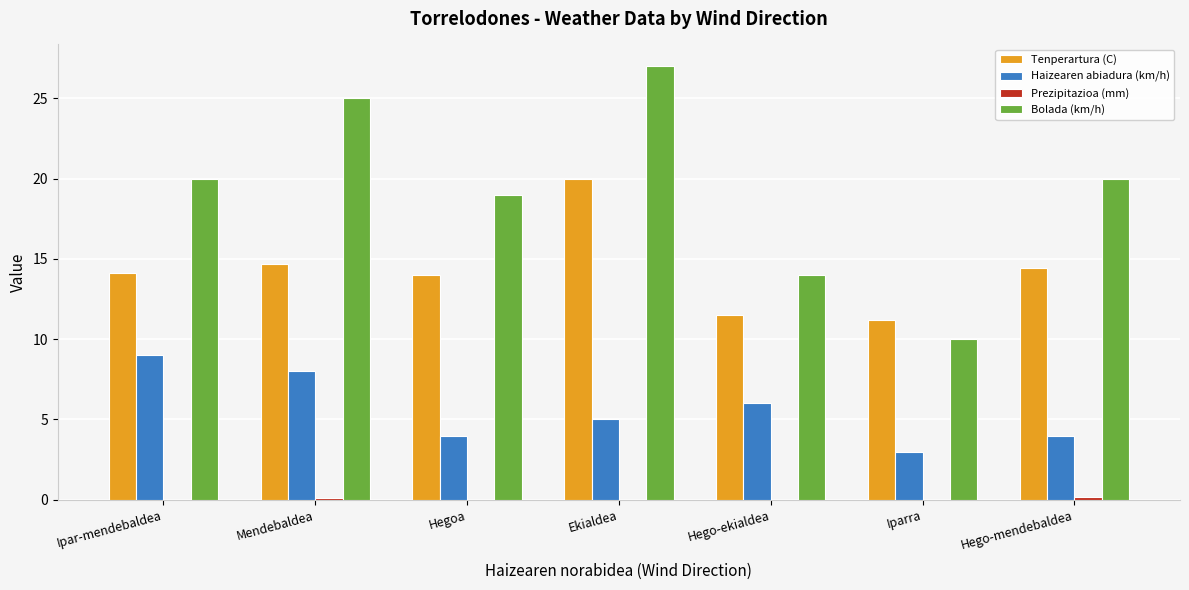

How many data points does each series have?

7